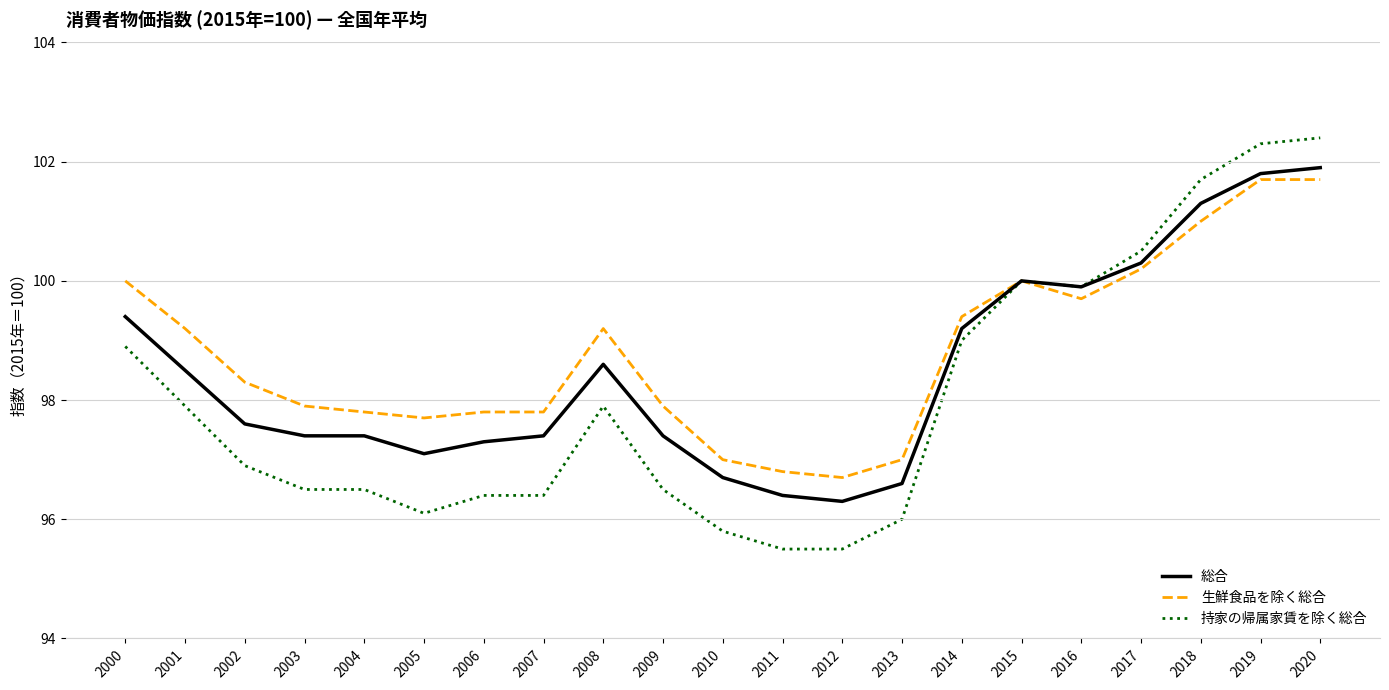

What is the total value across all series at 2007?

291.6